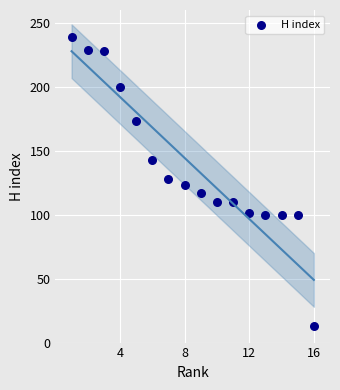

What is the range of Y values (max minus min)?

226